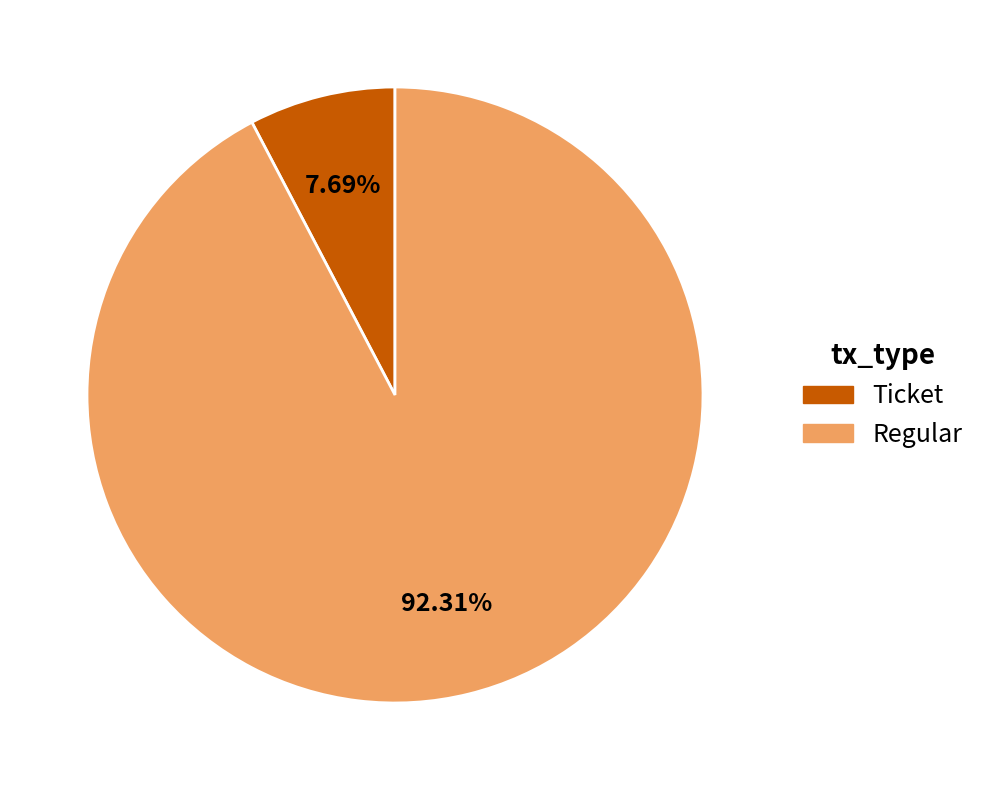

Count the number of slices in the pie.

2